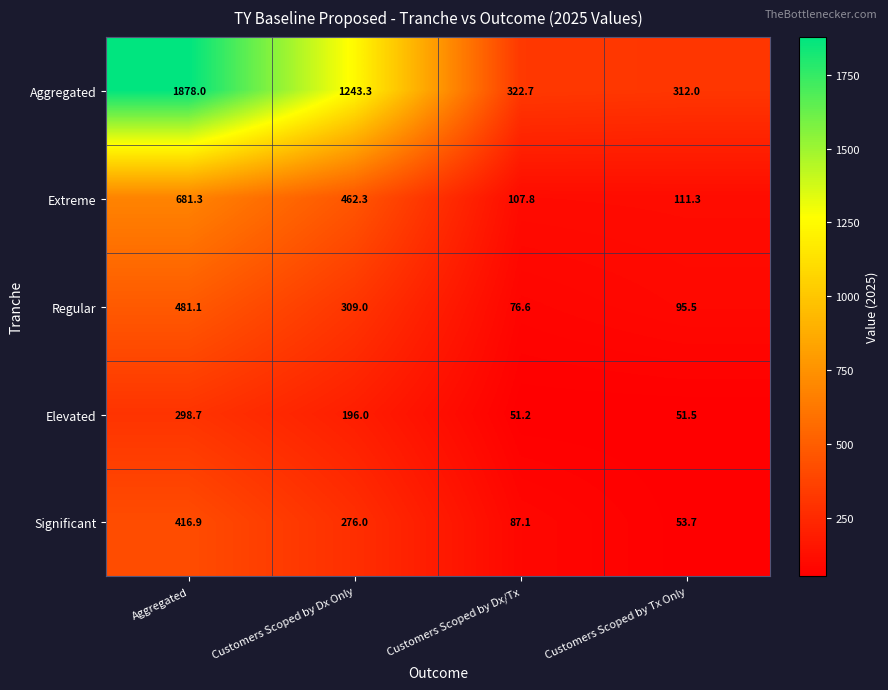

At how many categories does at least one series exceed 629?

2